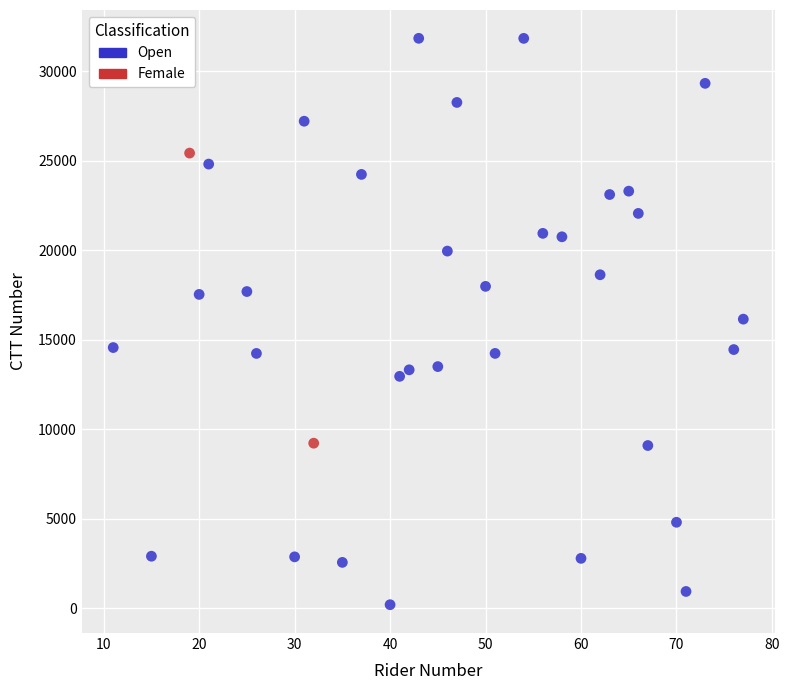

What are all the series names shown in the legend?

Open, Female